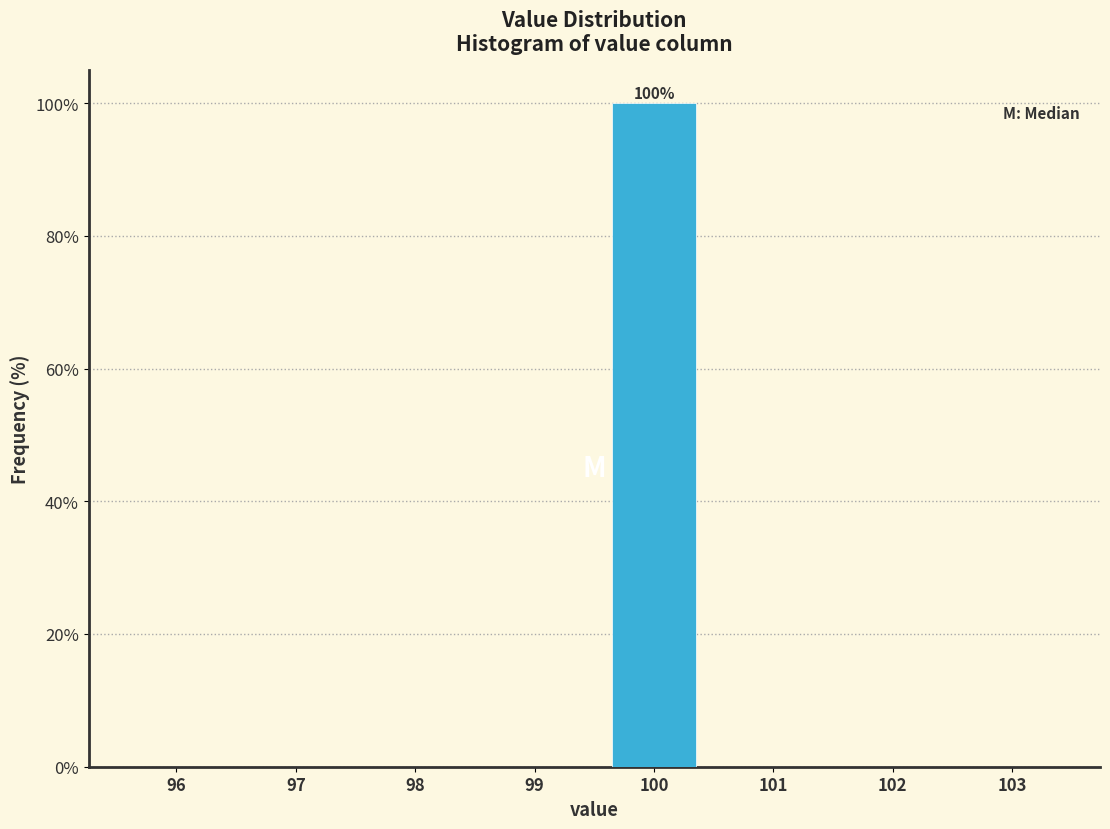

Reading right to left, transcribe all the data shown in this chart.

103=0	102=0	101=0	100=100	99=0	98=0	97=0	96=0